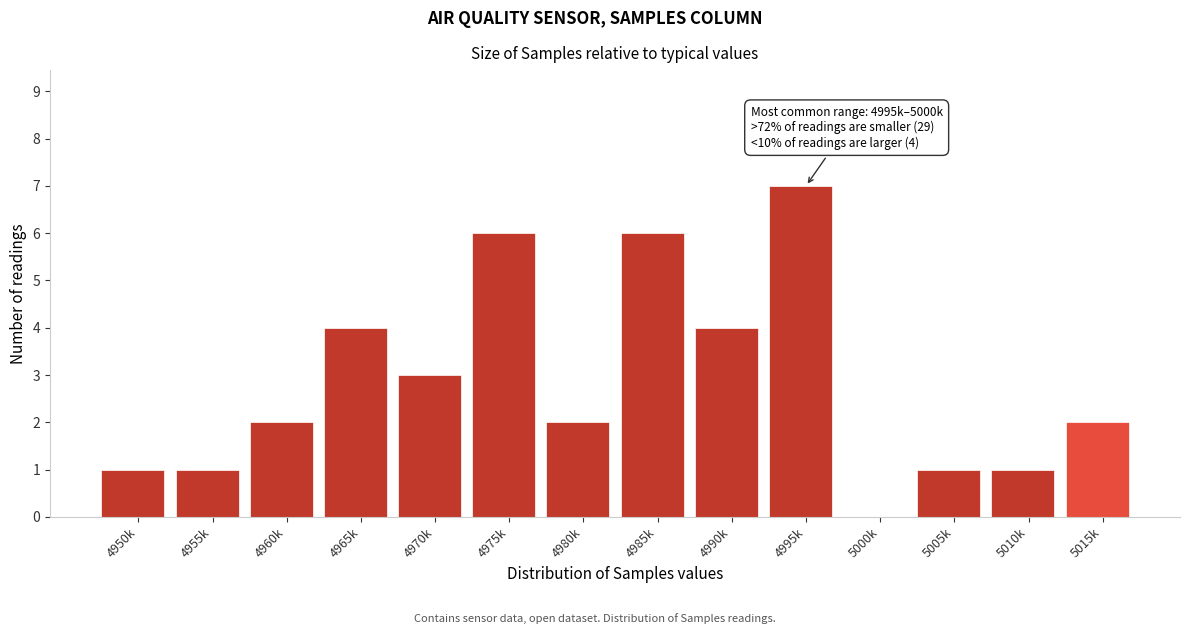

Reading left to right, what are all the values shown in this chart?

4950k=1	4955k=1	4960k=2	4965k=4	4970k=3	4975k=6	4980k=2	4985k=6	4990k=4	4995k=7	5000k=0	5005k=1	5010k=1	5015k=2